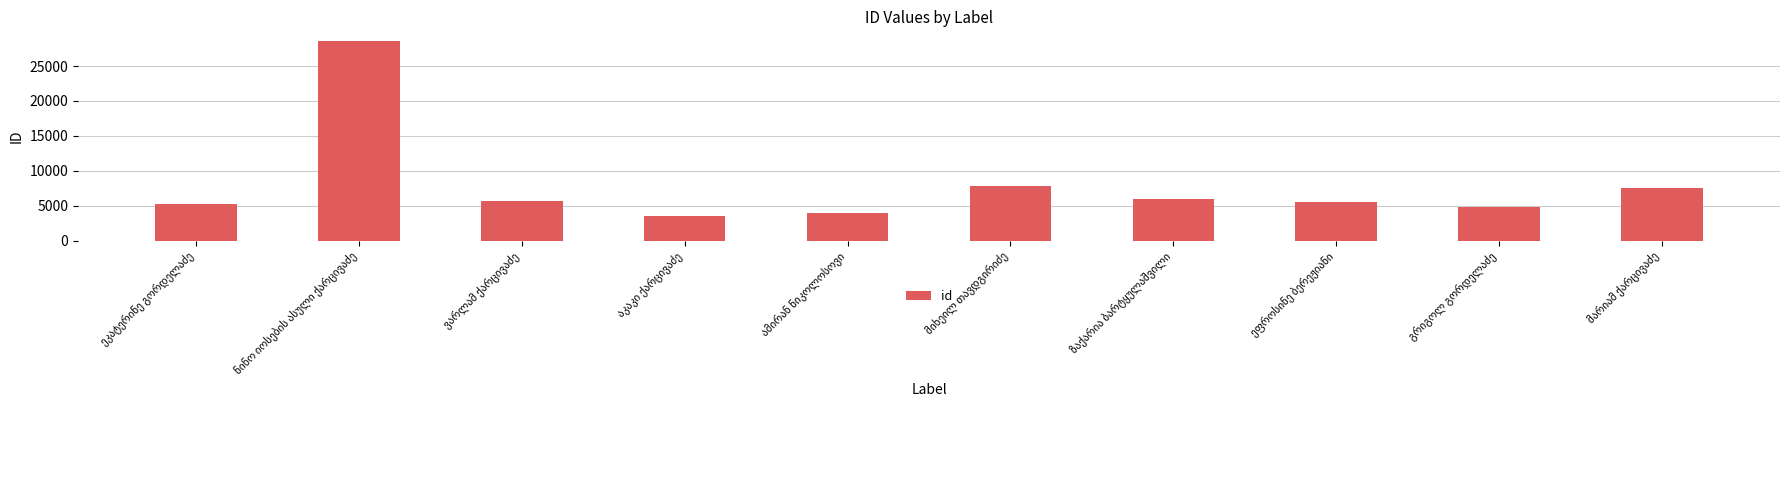

What is the smallest value displayed?

3530